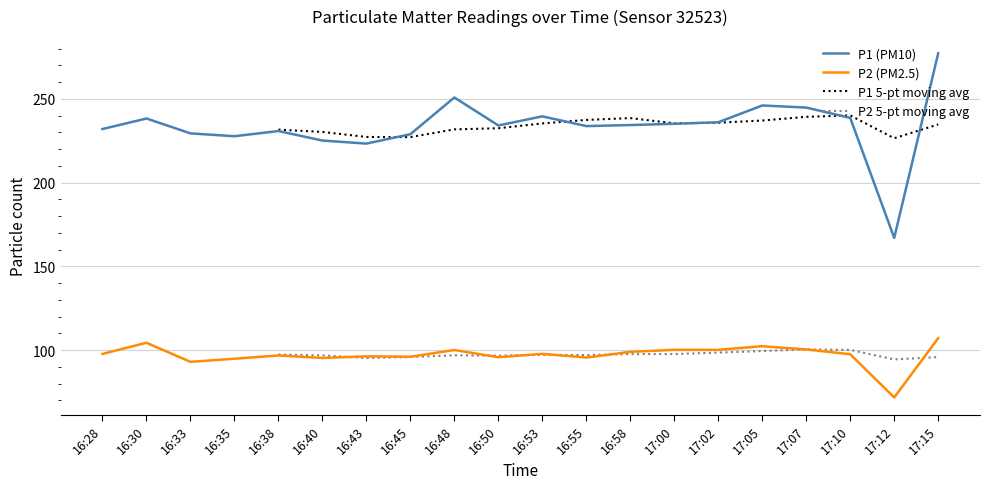

Which category has the highest value across all series?

17:15